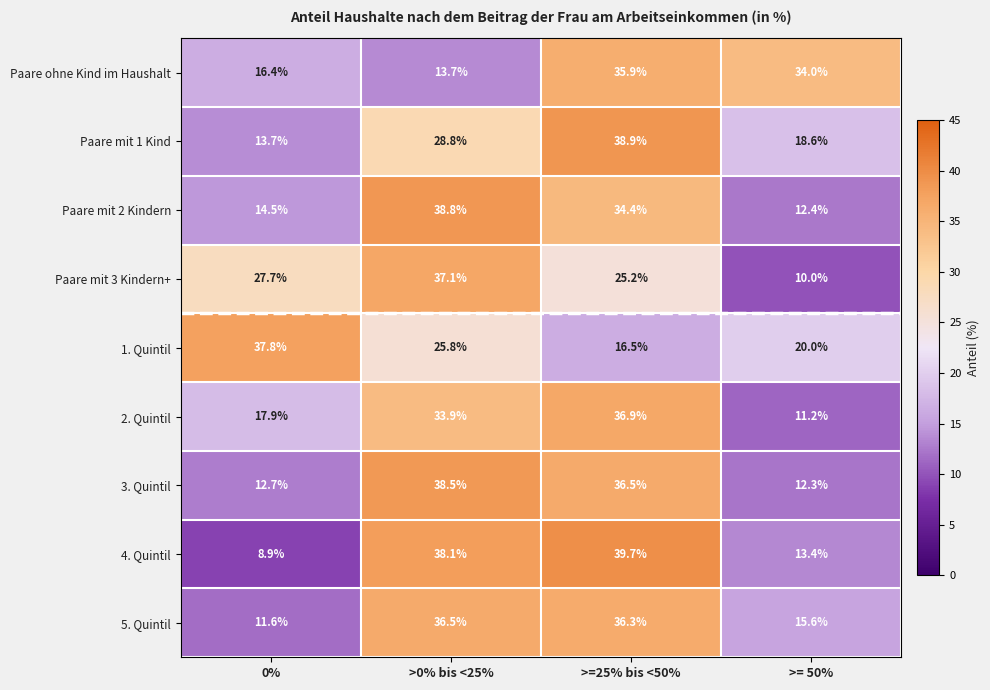

True or false: 1. Quintil has a value of 38.0 at >0% bis <25%.

False